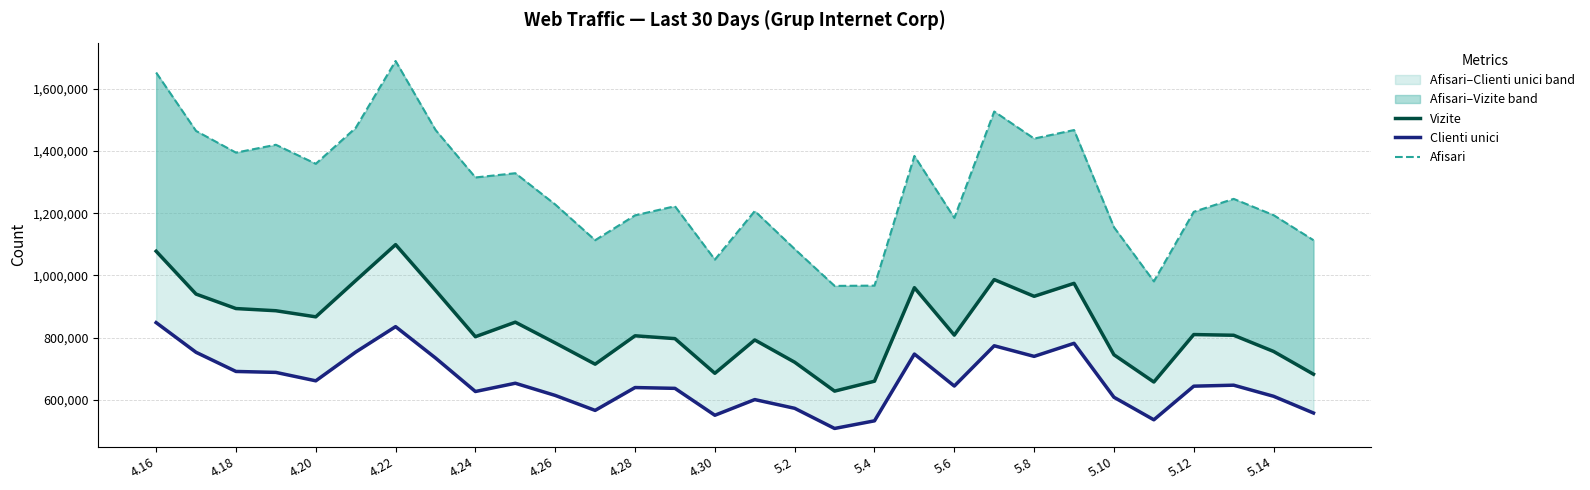

What is the difference between the Clienti unici values at 27 and 4.16?

201322